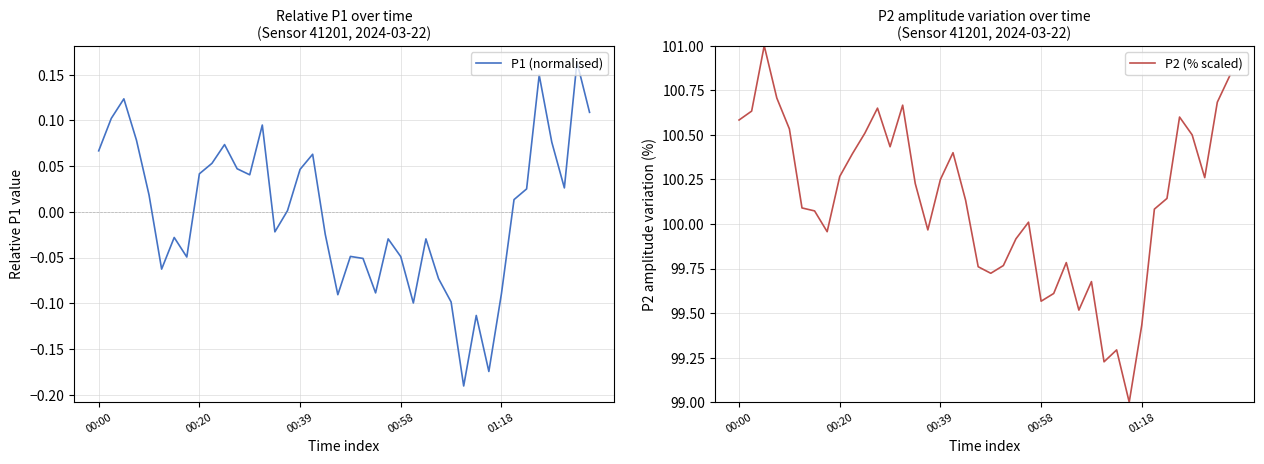

What is the maximum value for P2 (% scaled)?

101.0